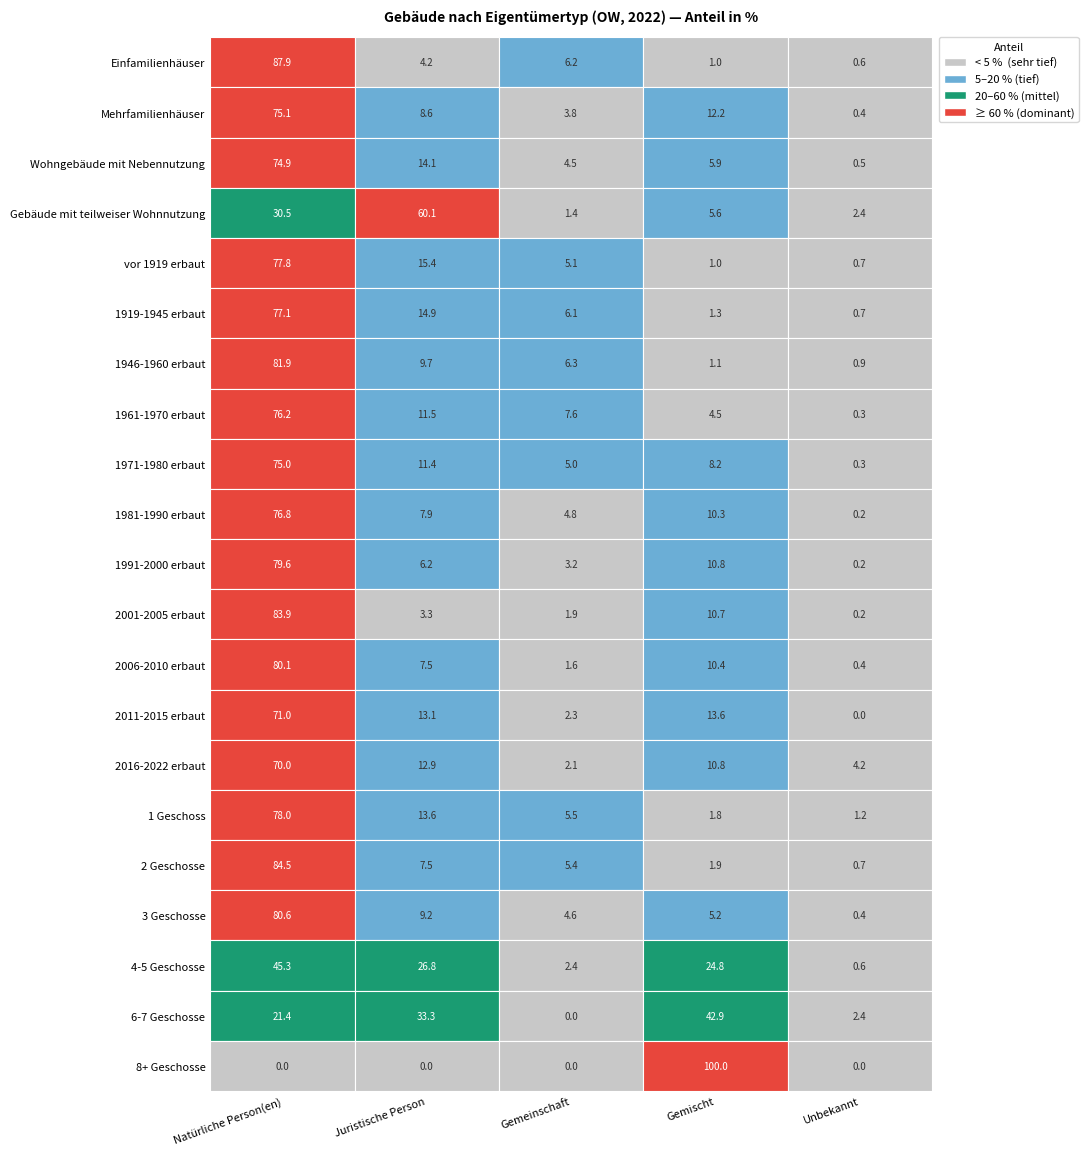

Reading right to left, what are all the values shown in this chart?

Einfamilienhäuser: 4=0.6	3=1.0	2=6.2	1=4.2	0=87.9
Mehrfamilienhäuser: 4=0.4	3=12.2	2=3.8	1=8.6	0=75.1
Wohngebäude mit Nebennutzung: 4=0.5	3=5.9	2=4.5	1=14.1	0=74.9
Gebäude mit teilweiser Wohnnutzung: 4=2.4	3=5.6	2=1.4	1=60.1	0=30.5
vor 1919 erbaut: 4=0.7	3=1.0	2=5.1	1=15.4	0=77.8
1919-1945 erbaut: 4=0.7	3=1.3	2=6.1	1=14.9	0=77.1
1946-1960 erbaut: 4=0.9	3=1.1	2=6.3	1=9.7	0=81.9
1961-1970 erbaut: 4=0.3	3=4.5	2=7.6	1=11.5	0=76.2
1971-1980 erbaut: 4=0.3	3=8.2	2=5.0	1=11.4	0=75.0
1981-1990 erbaut: 4=0.2	3=10.3	2=4.8	1=7.9	0=76.8
1991-2000 erbaut: 4=0.2	3=10.8	2=3.2	1=6.2	0=79.6
2001-2005 erbaut: 4=0.2	3=10.7	2=1.9	1=3.3	0=83.9
2006-2010 erbaut: 4=0.4	3=10.4	2=1.6	1=7.5	0=80.1
2011-2015 erbaut: 4=0.0	3=13.6	2=2.3	1=13.1	0=71.0
2016-2022 erbaut: 4=4.2	3=10.8	2=2.1	1=12.9	0=70.0
1 Geschoss: 4=1.2	3=1.8	2=5.5	1=13.6	0=78.0
2 Geschosse: 4=0.7	3=1.9	2=5.4	1=7.5	0=84.5
3 Geschosse: 4=0.4	3=5.2	2=4.6	1=9.2	0=80.6
4-5 Geschosse: 4=0.6	3=24.8	2=2.4	1=26.8	0=45.3
6-7 Geschosse: 4=2.4	3=42.9	2=0.0	1=33.3	0=21.4
8+ Geschosse: 4=0.0	3=100.0	2=0.0	1=0.0	0=0.0